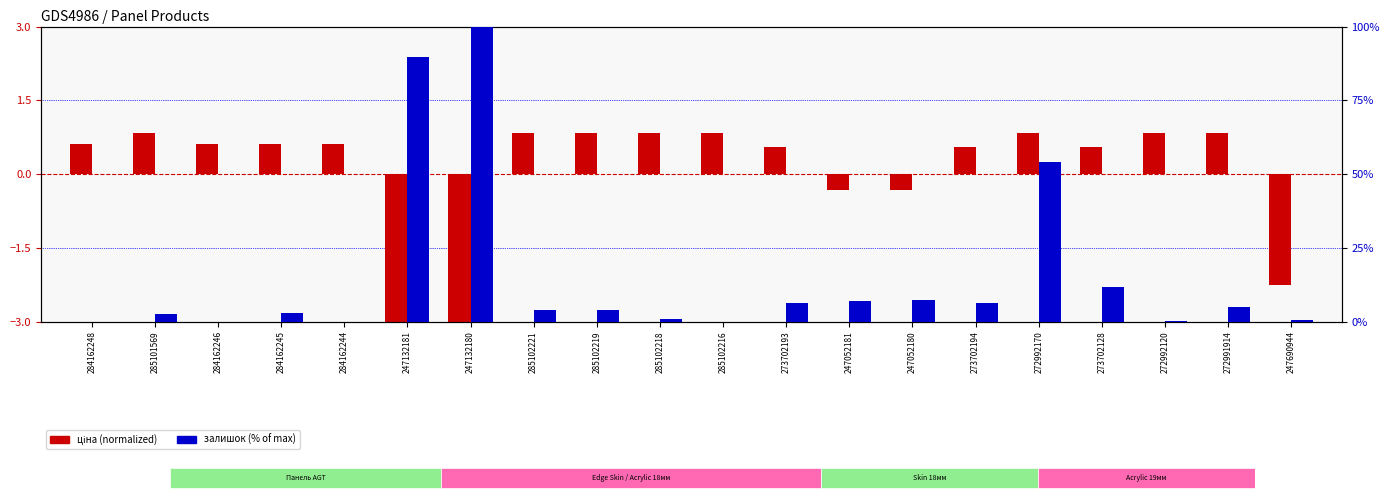

How many values in the Ціна (normalized) series exceed 0?

15